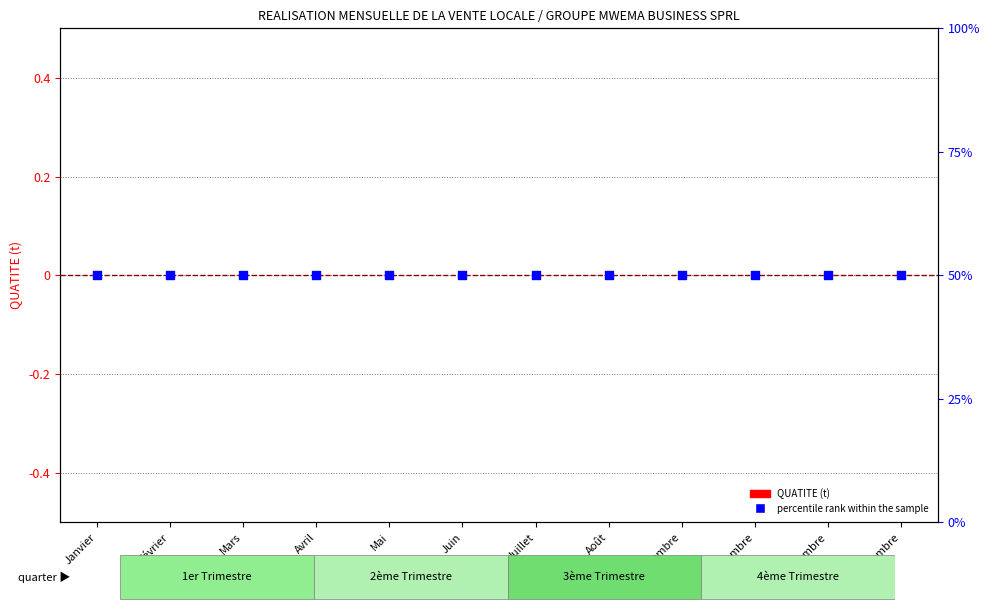

Which series has the widest spread of Y values?

QUATITE (t)